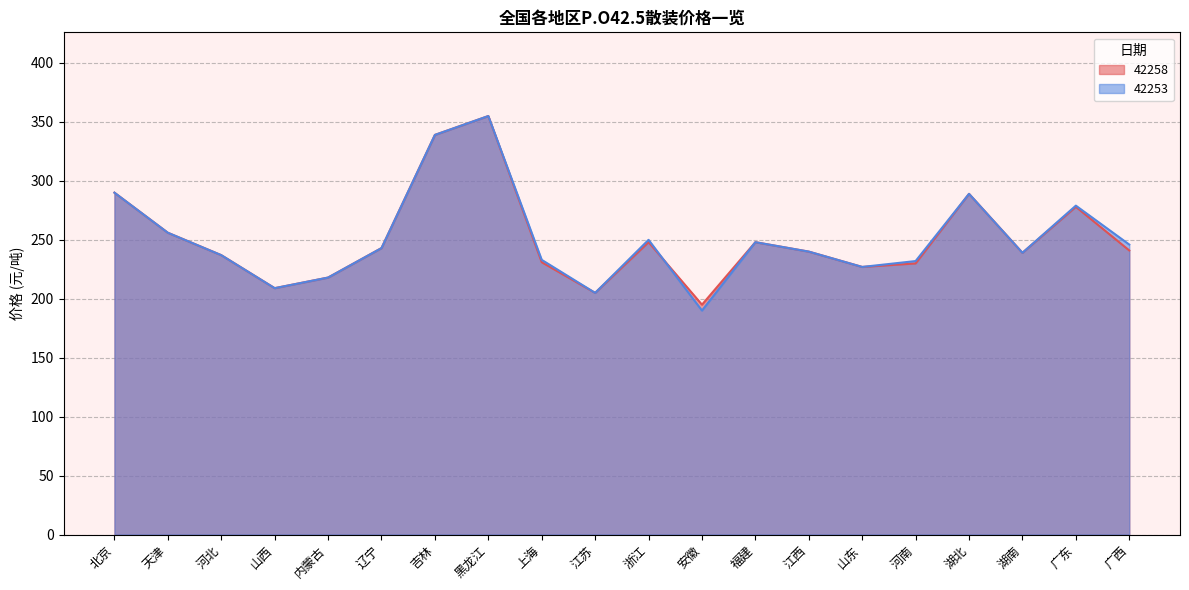

How many lines are shown in the chart?

2